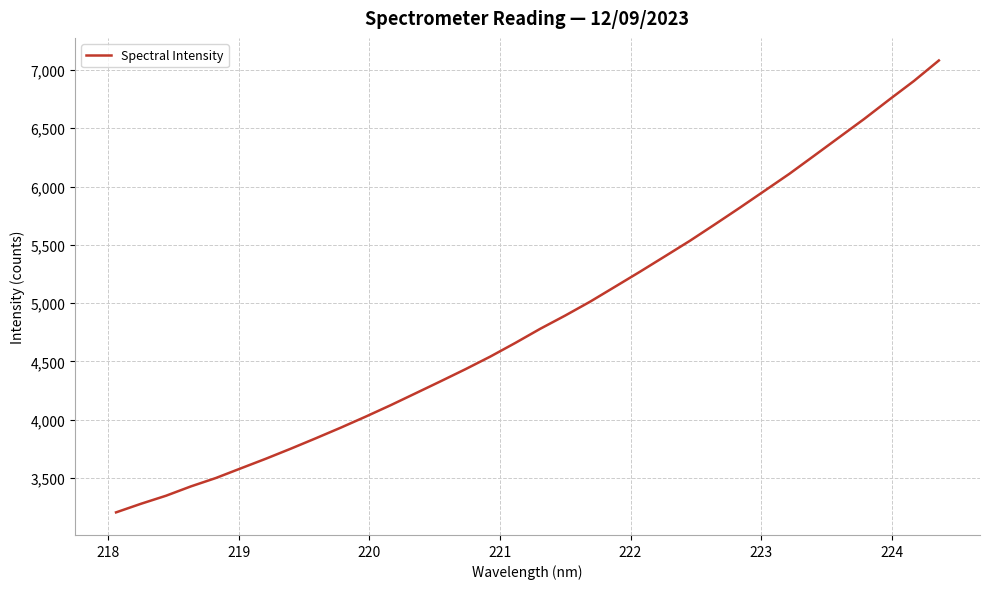

What is the greatest value displayed?

7081.3